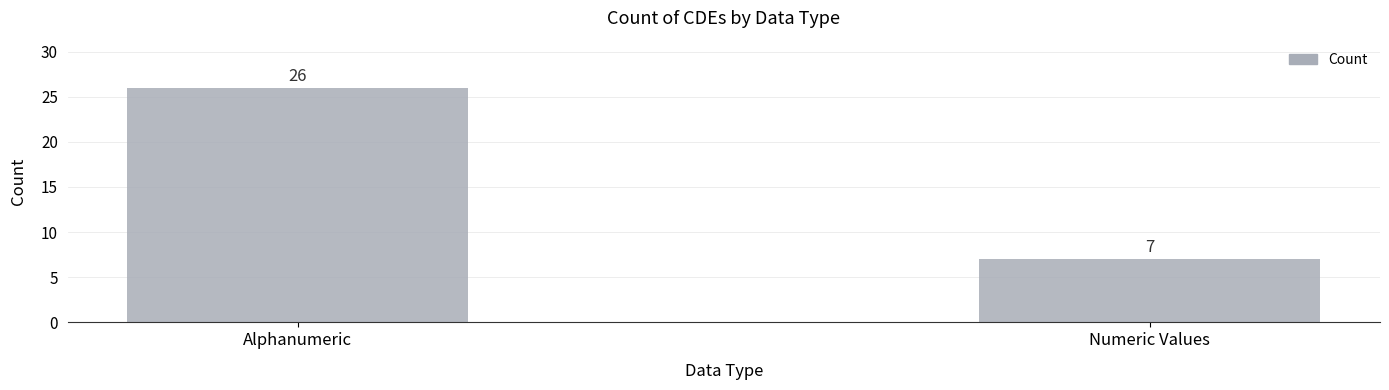

Does the chart contain any negative values?

No